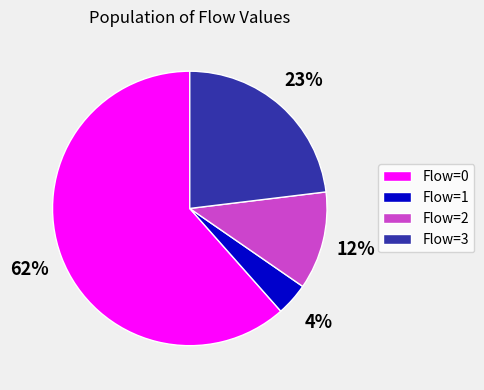

Is the sum of Flow=3 and Flow=0 greater than half?

Yes